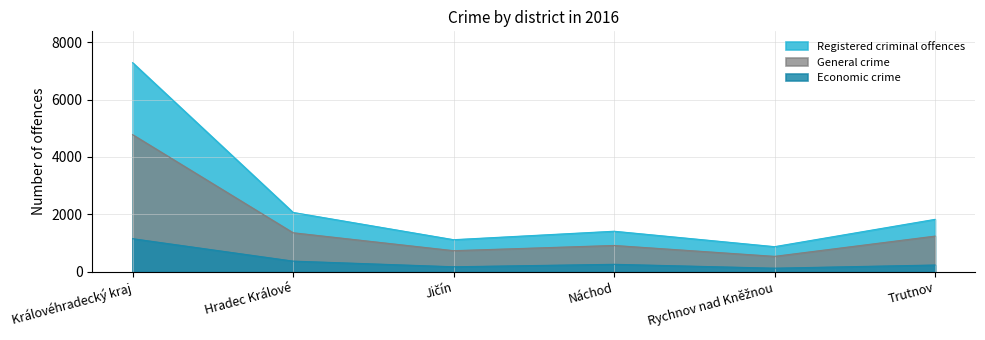

What is the value of the Registered criminal offences point at the 2nd from the left?

2065